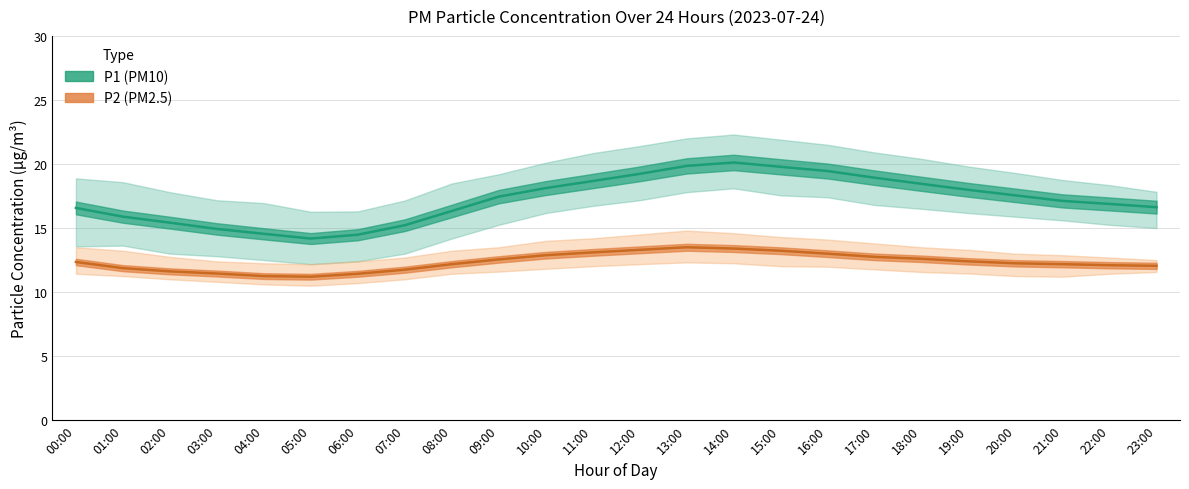

Which has a higher value, 16:00 or 07:00?

16:00